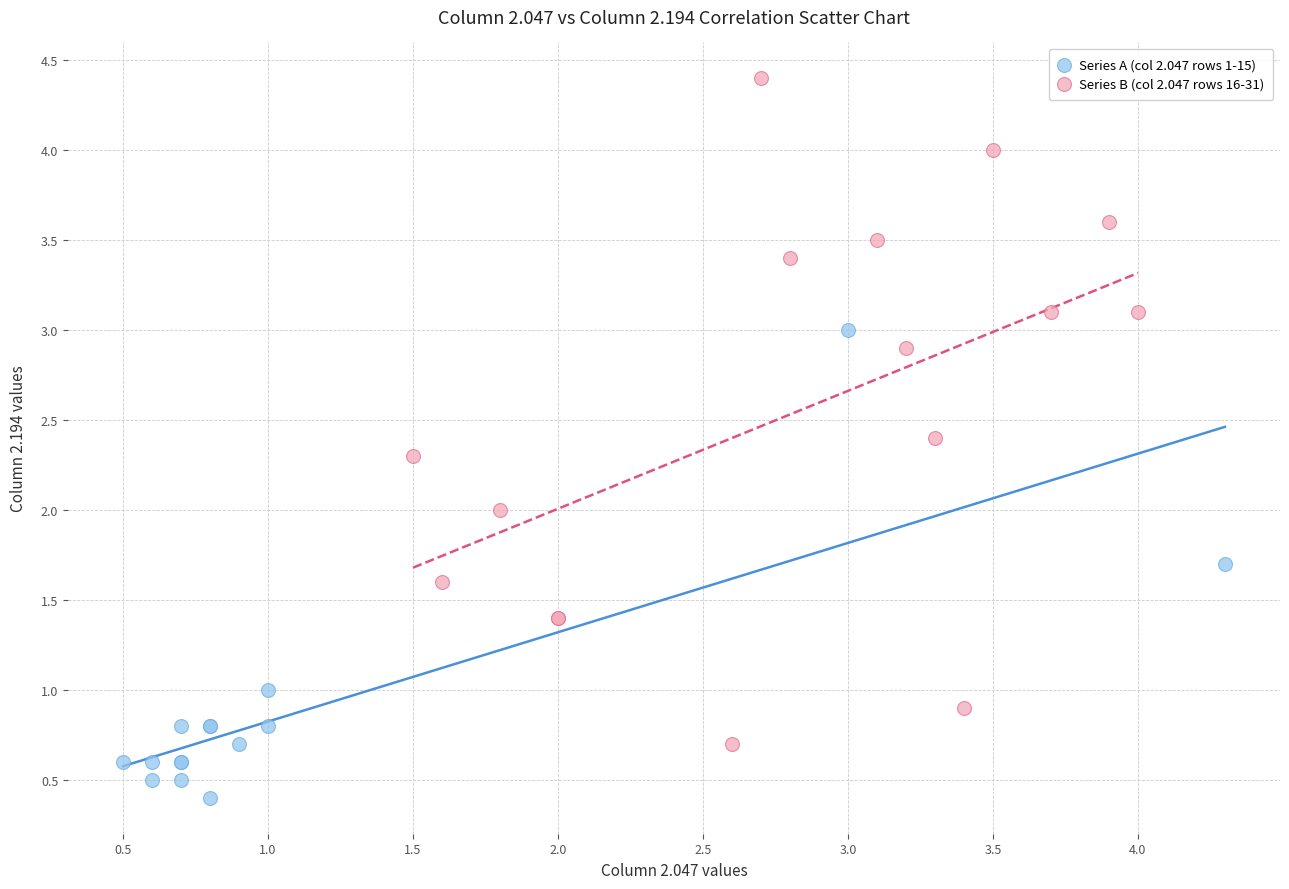

Which series reaches the maximum Y coordinate?

Series B (col 2.047 rows 16-31)